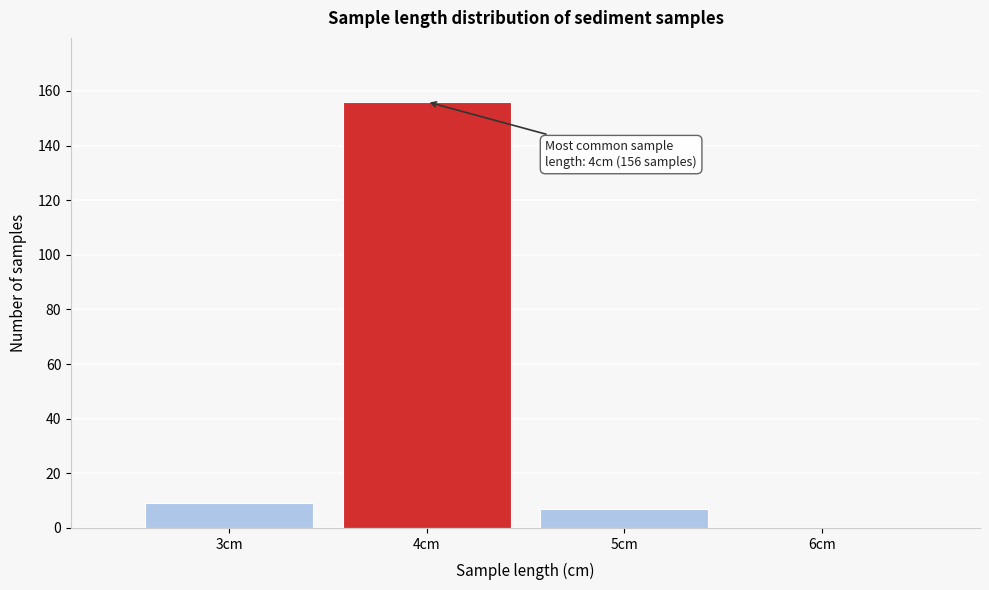

Over which range of the x-axis is the bar tallest?

3.5 to 4.5